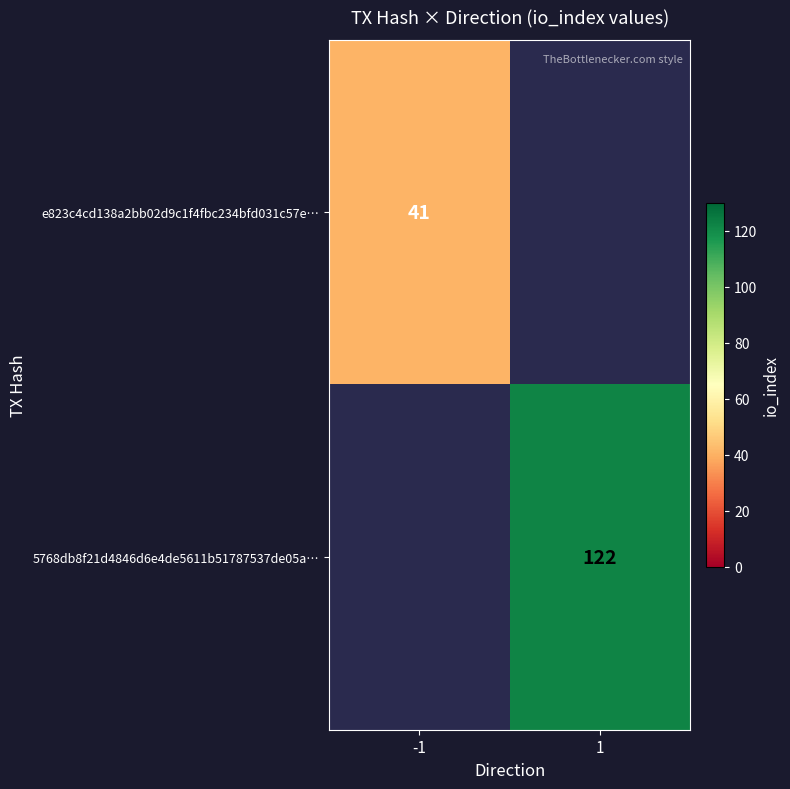

True or false: 5768db8f21d4846d6e4de5611b51787537de05a… has a value of 172 at 1.

False